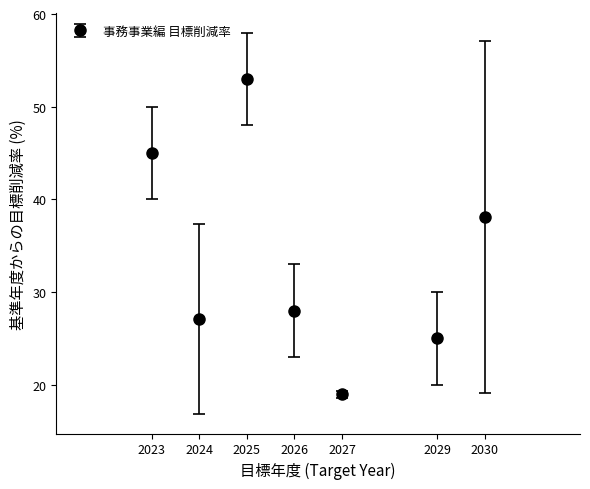

What is the greatest value displayed?

53.0